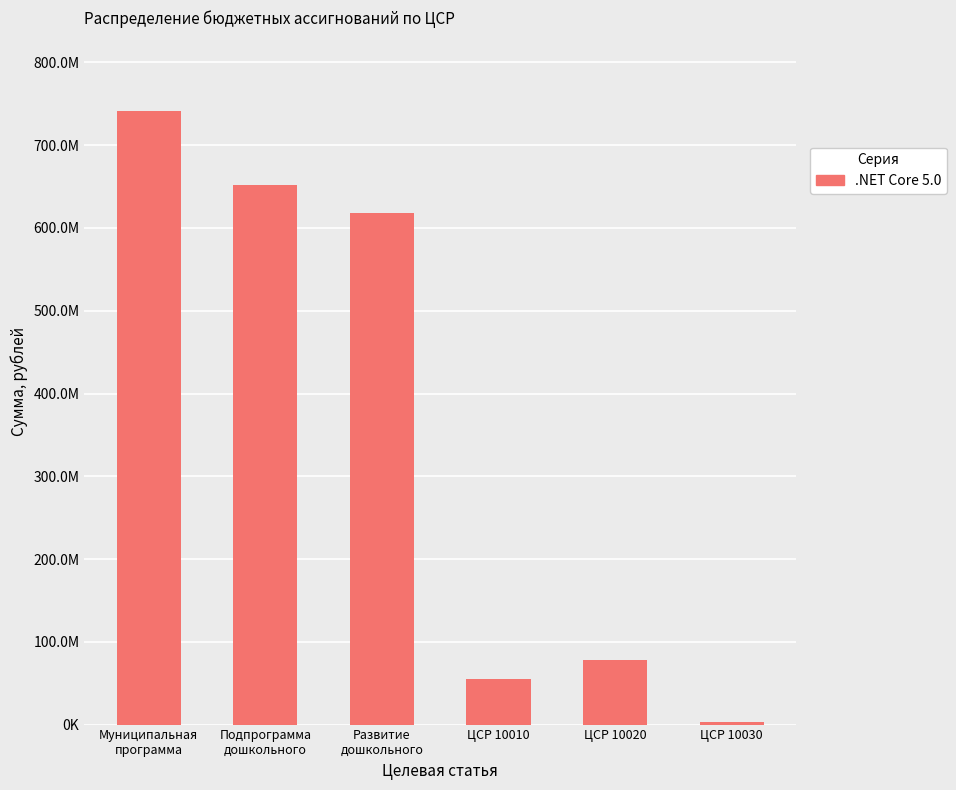

What is the greatest value displayed?

741096771.2